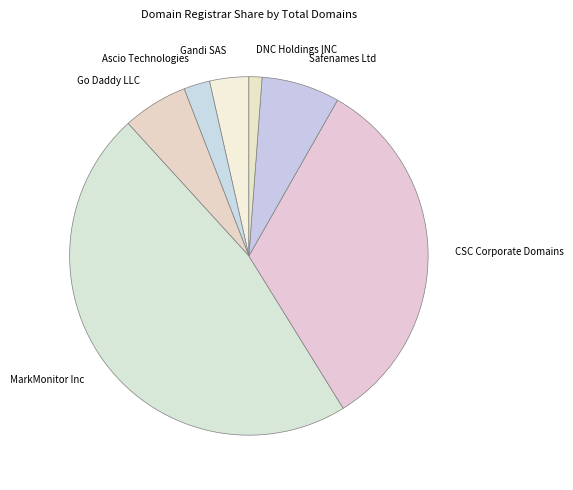

Which slice is the smallest?

DNC Holdings INC